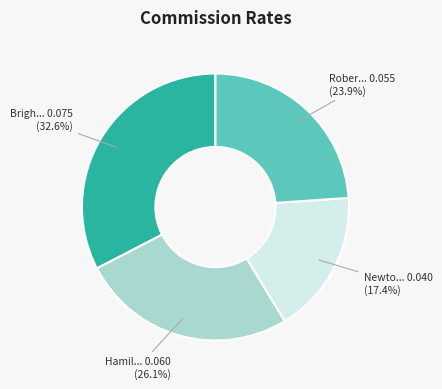

Is there any slice that represents more than half of the pie?

No